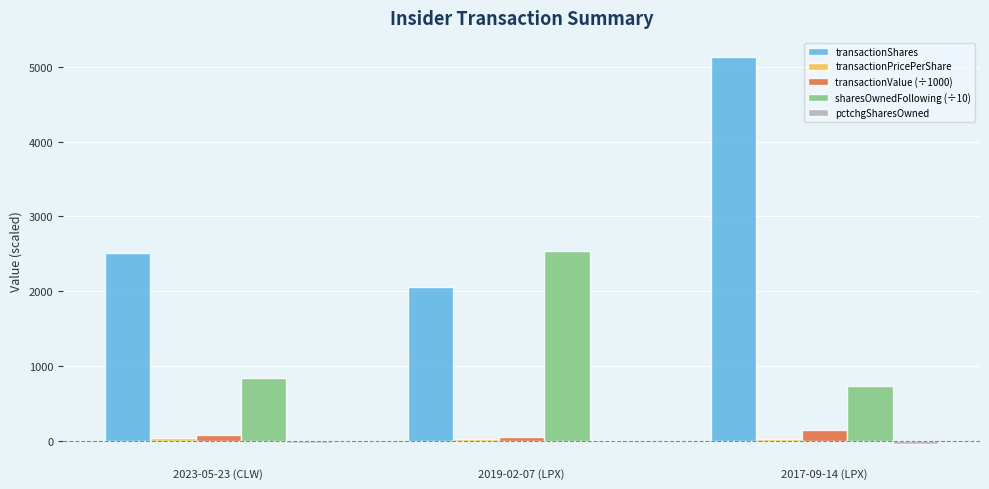

What value does the transactionShares series have at 2017-09-14 (LPX)?

5128.0